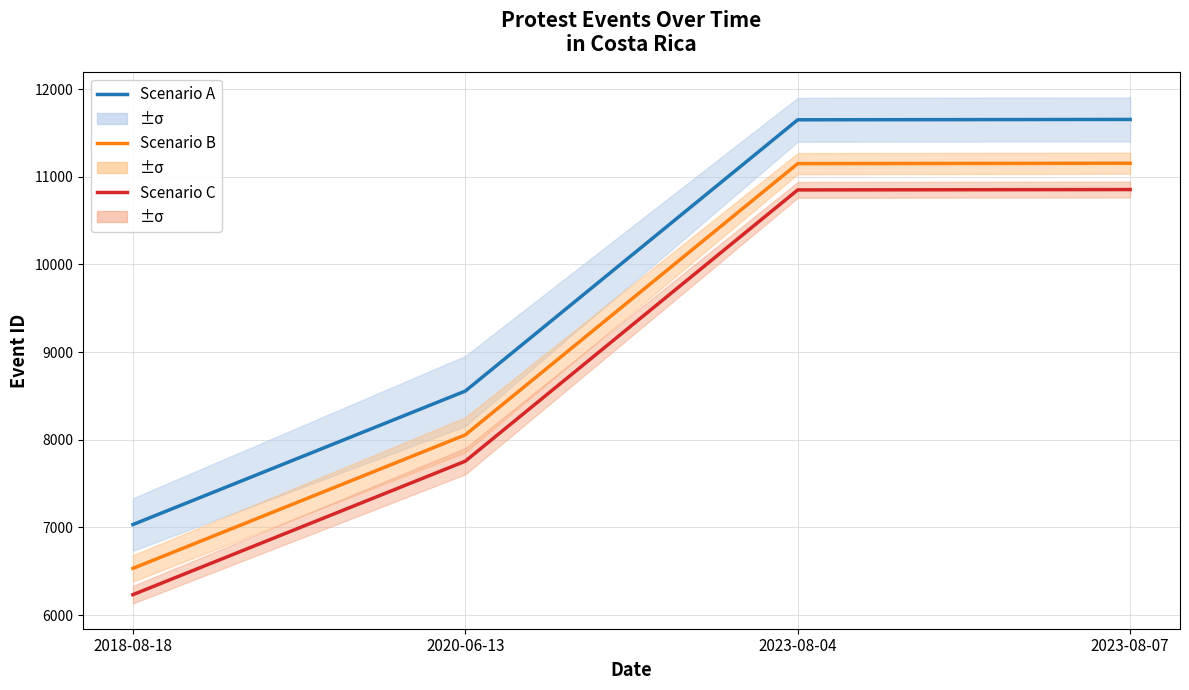

Between 2023-08-04 and 2023-08-07, which series saw the biggest shift?

Scenario A